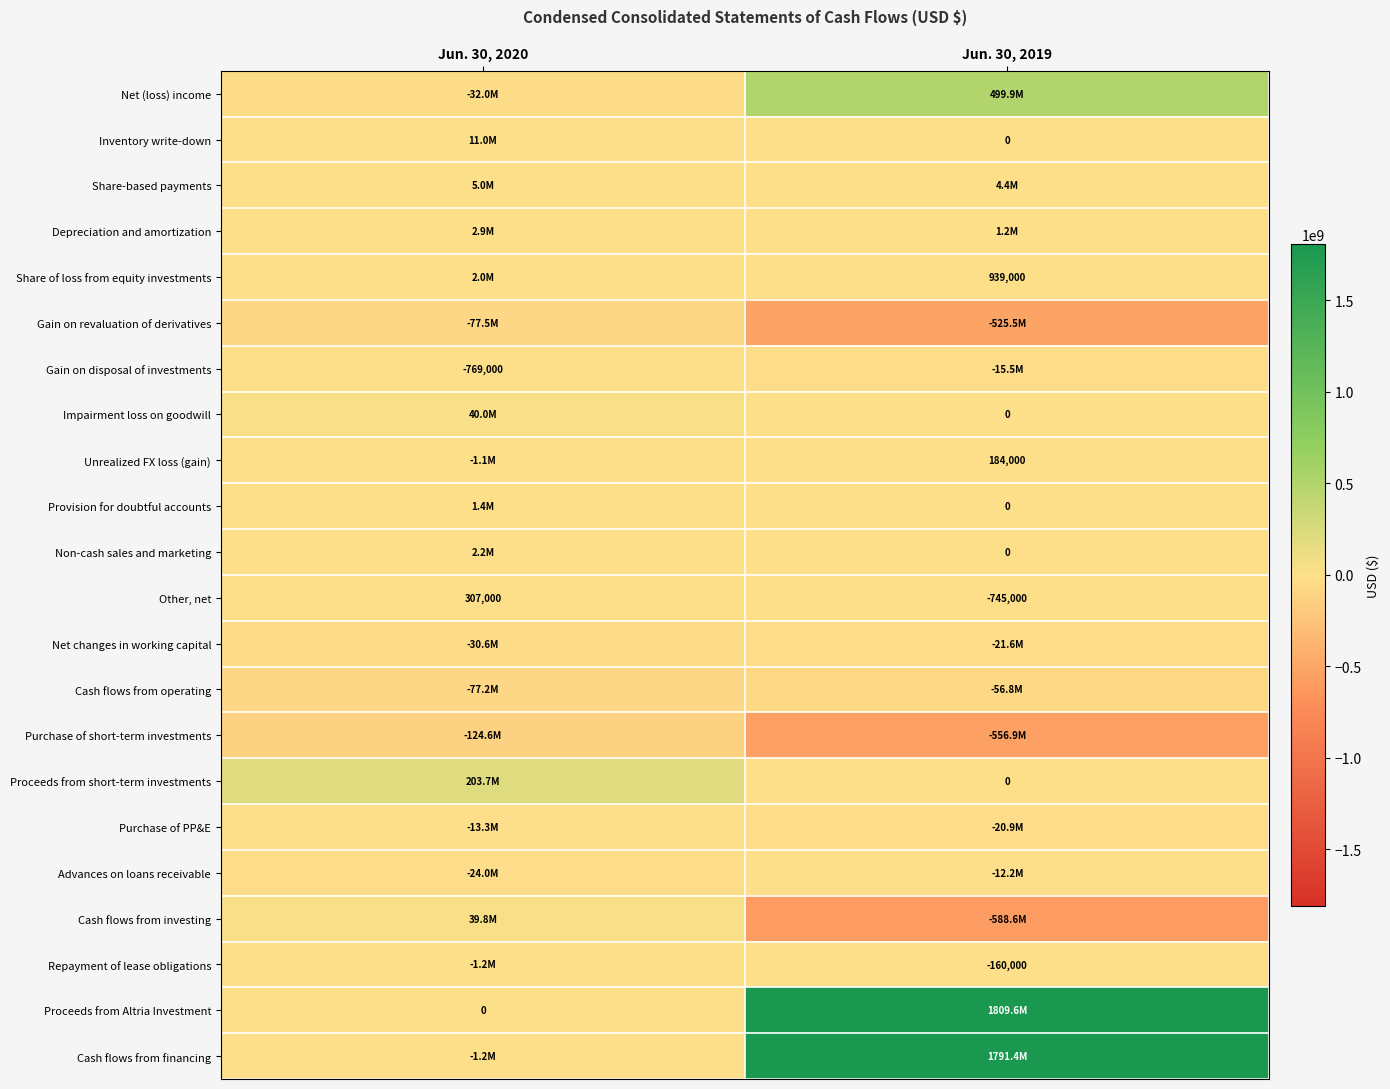

Is the value of Unrealized FX loss (gain) at Jun. 30, 2019 greater than the value of Repayment of lease obligations at Jun. 30, 2019?

Yes